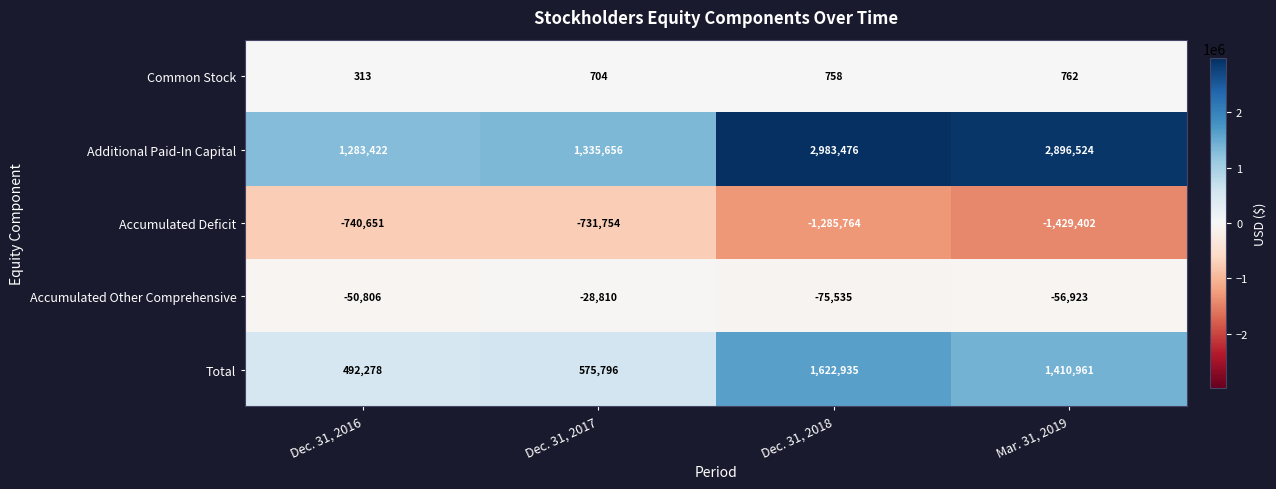

List the series in order of their peak value, highest first.

Additional Paid-In Capital, Total, Common Stock, Accumulated Other Comprehensive, Accumulated Deficit